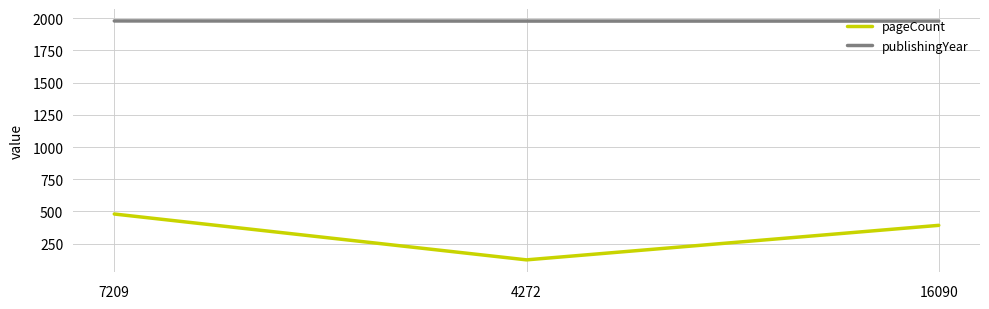

Which series has the largest range (max minus min)?

pageCount